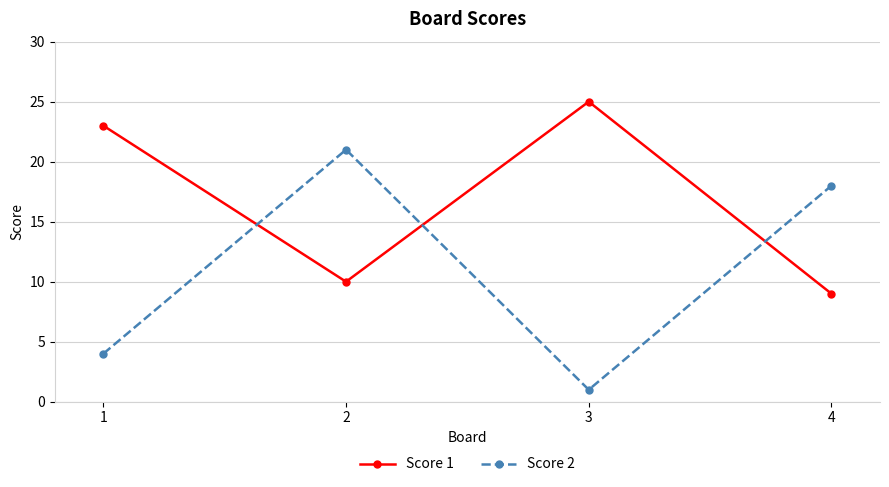

What is the sum of the Score 1 values at 4 and 3?

34